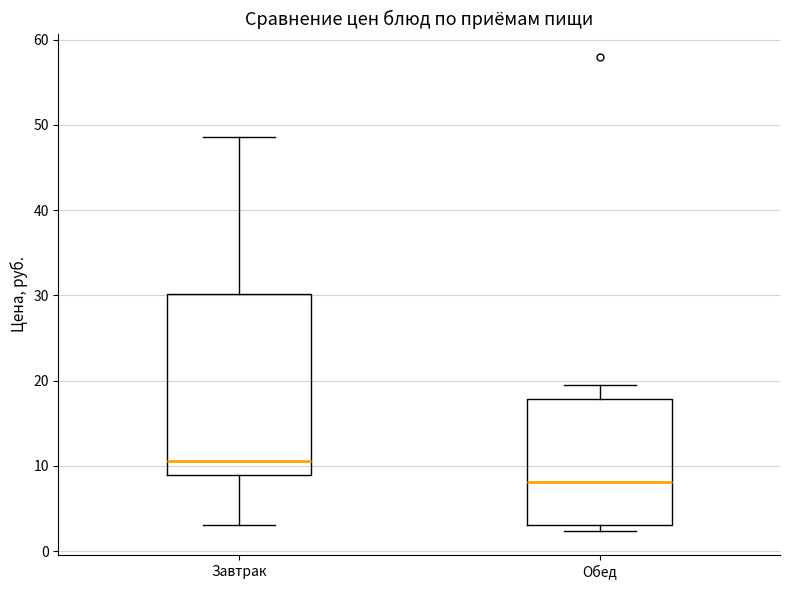

Which box has the highest median line?

Завтрак